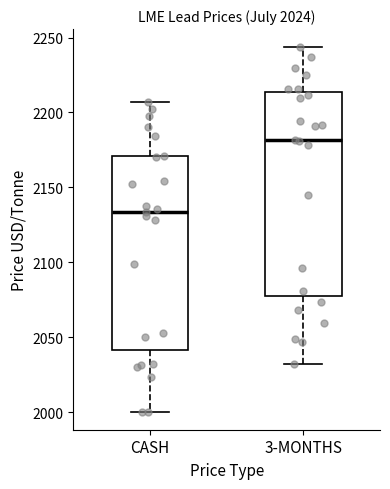

Which box's median line is the highest?

3-MONTHS